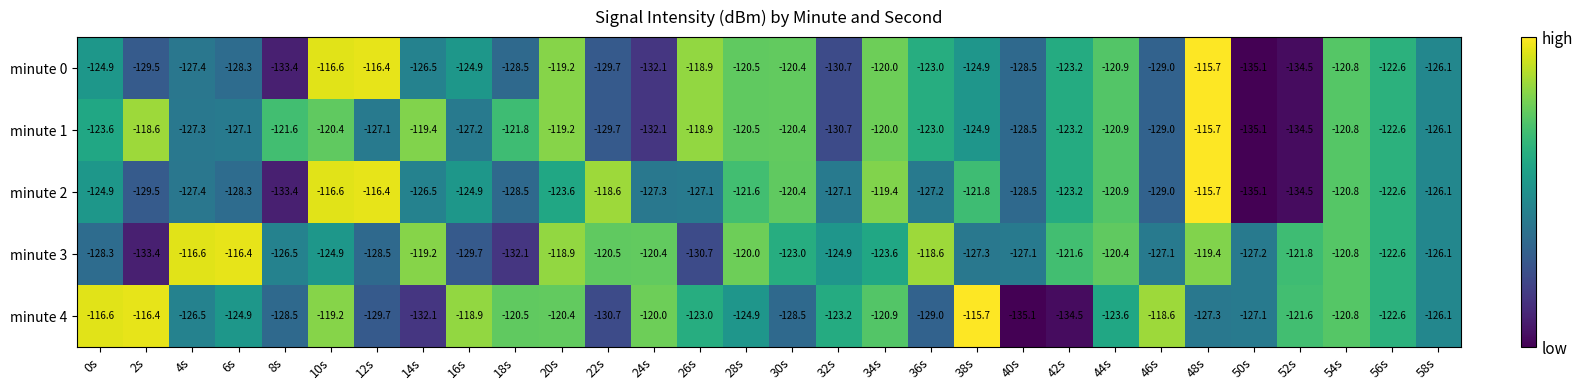

At which label does minute 1 reach its minimum?

50s